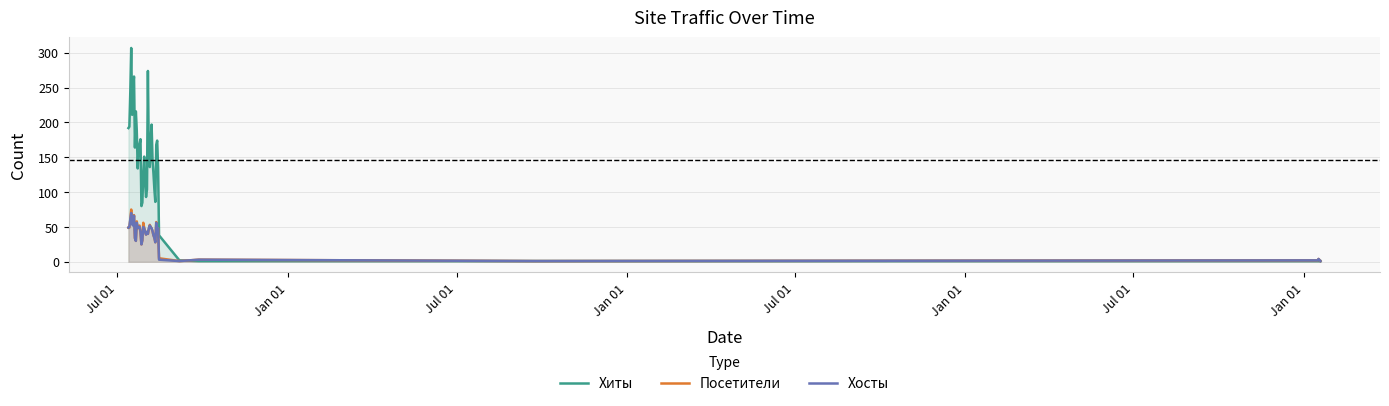

How many times do Хосты and Посетители cross each other?

4